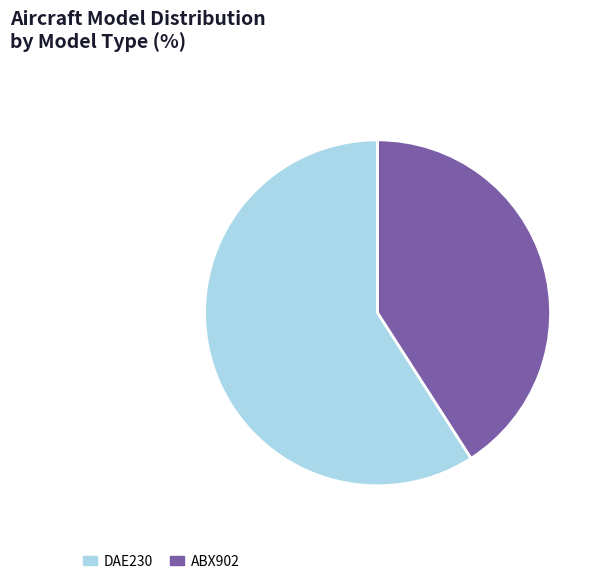

What is the ratio of the value at ABX902 to the value at DAE230?

0.7